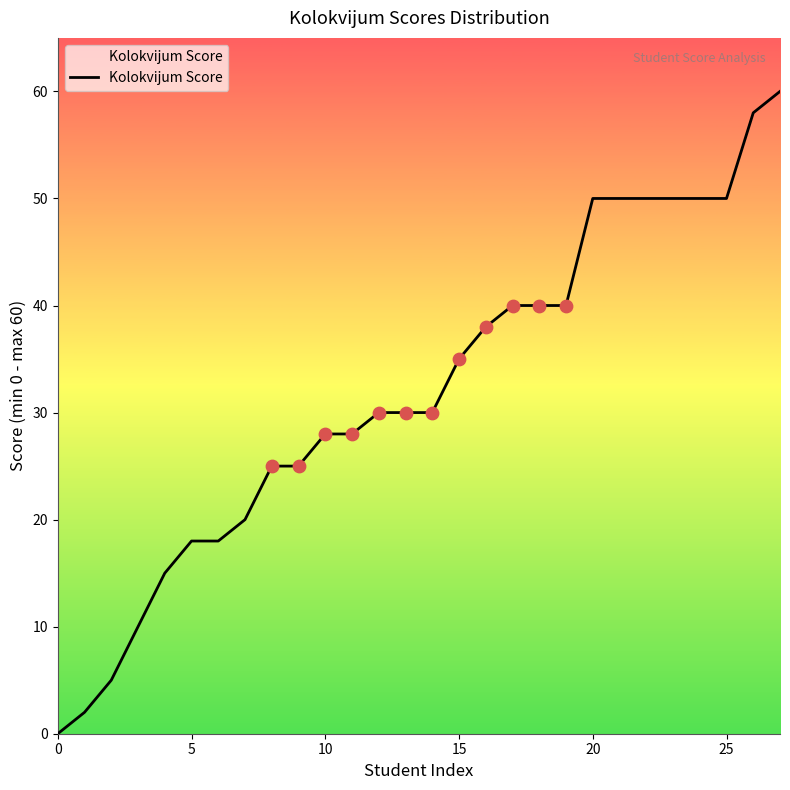

What is the maximum value shown in the chart?

60